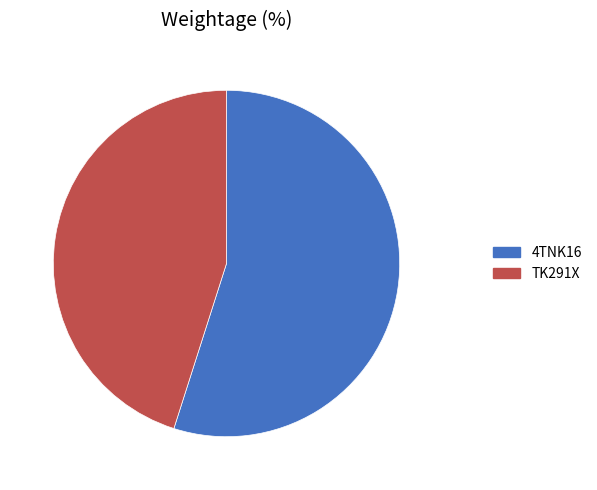

The 4TNK16 slice represents 55% of the pie. True or false?

True